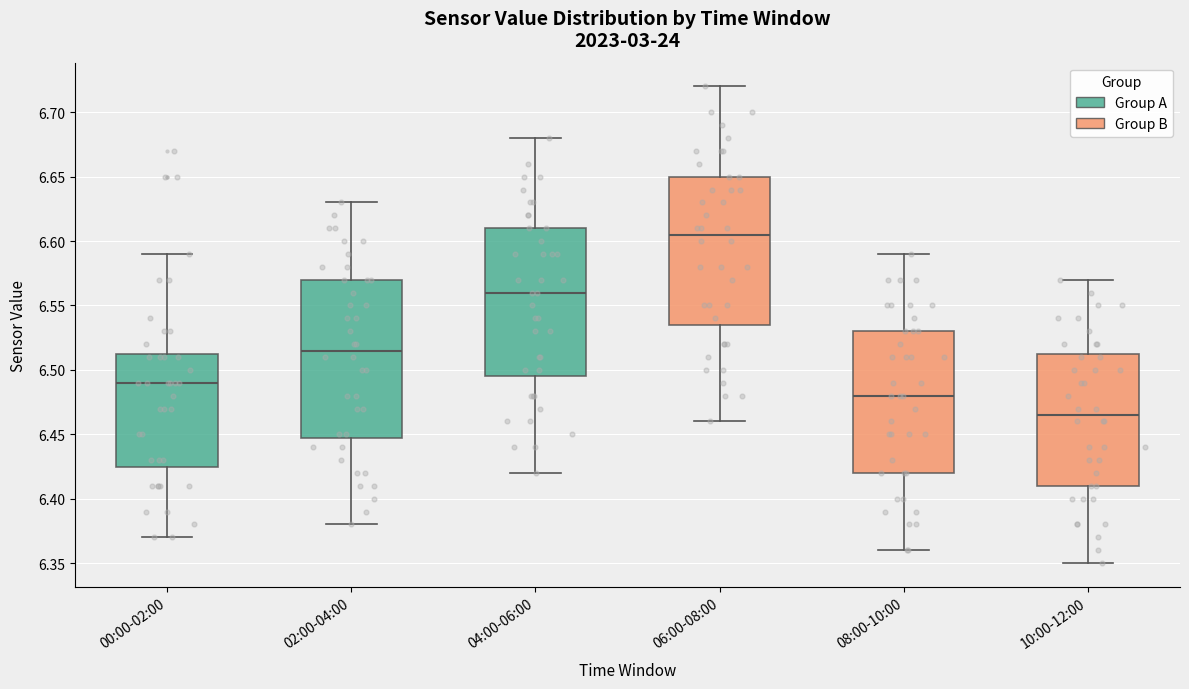

Where is the lower edge of the box for 06:00-08:00 on the y-axis? The values are not printed on the chart, so give them approximately, as read against the axis.

6.535